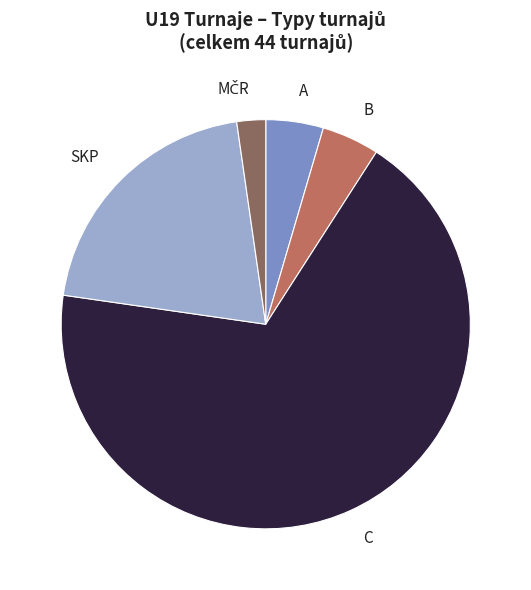

Is the sum of A and SKP greater than half?

No